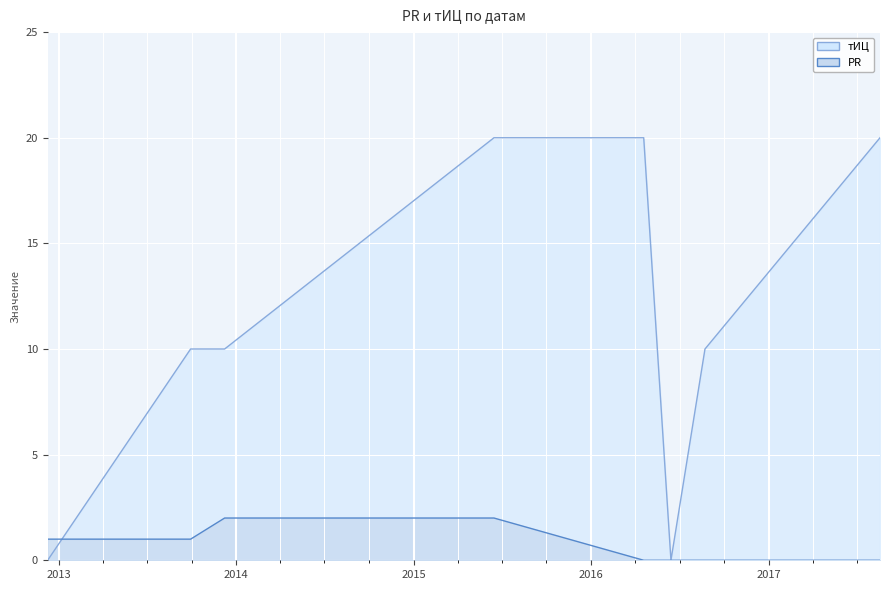

How many distinct data groups are displayed?

2